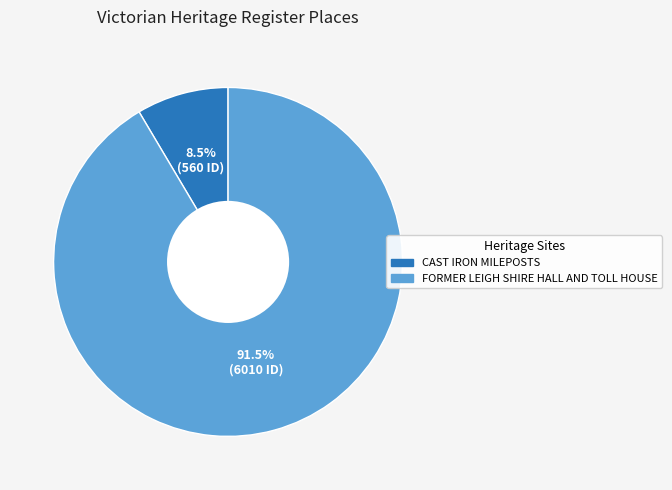

Does CAST IRON MILEPOSTS represent more than half of the total?

No